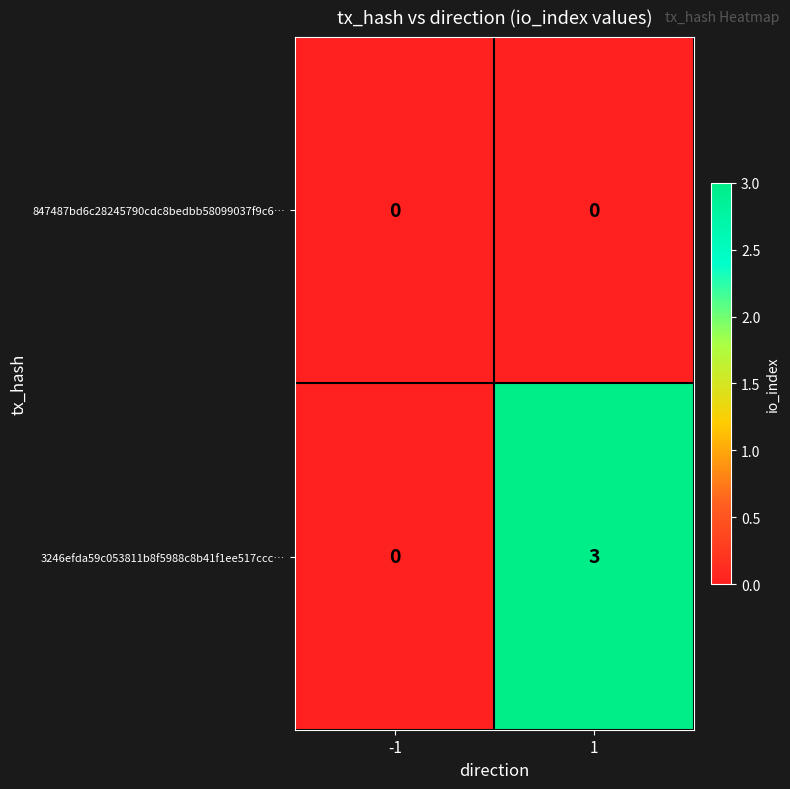

At how many categories does at least one series exceed 2?

1